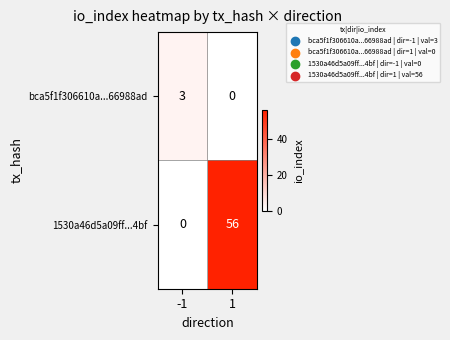

What is the total value across all series at 1?

56